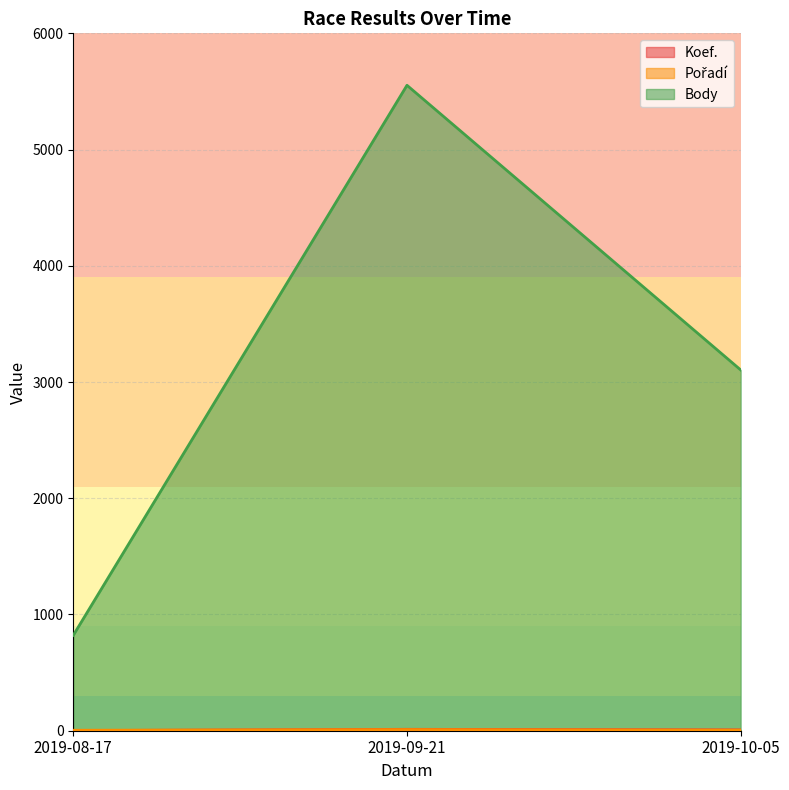

Is it true that Koef. equals 7 at 2019-10-05?

True